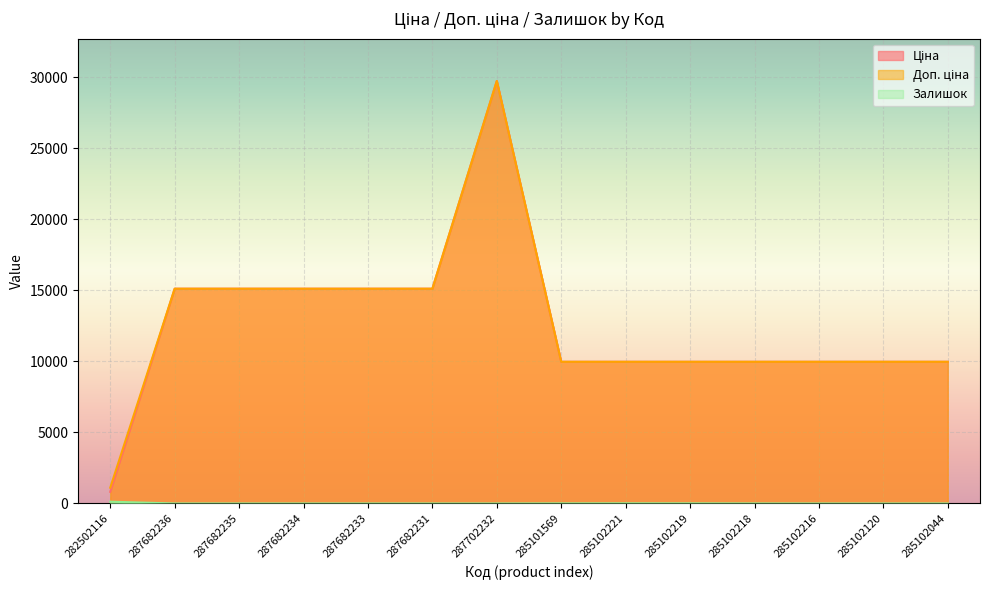

At how many categories does at least one series exceed 10127?

6